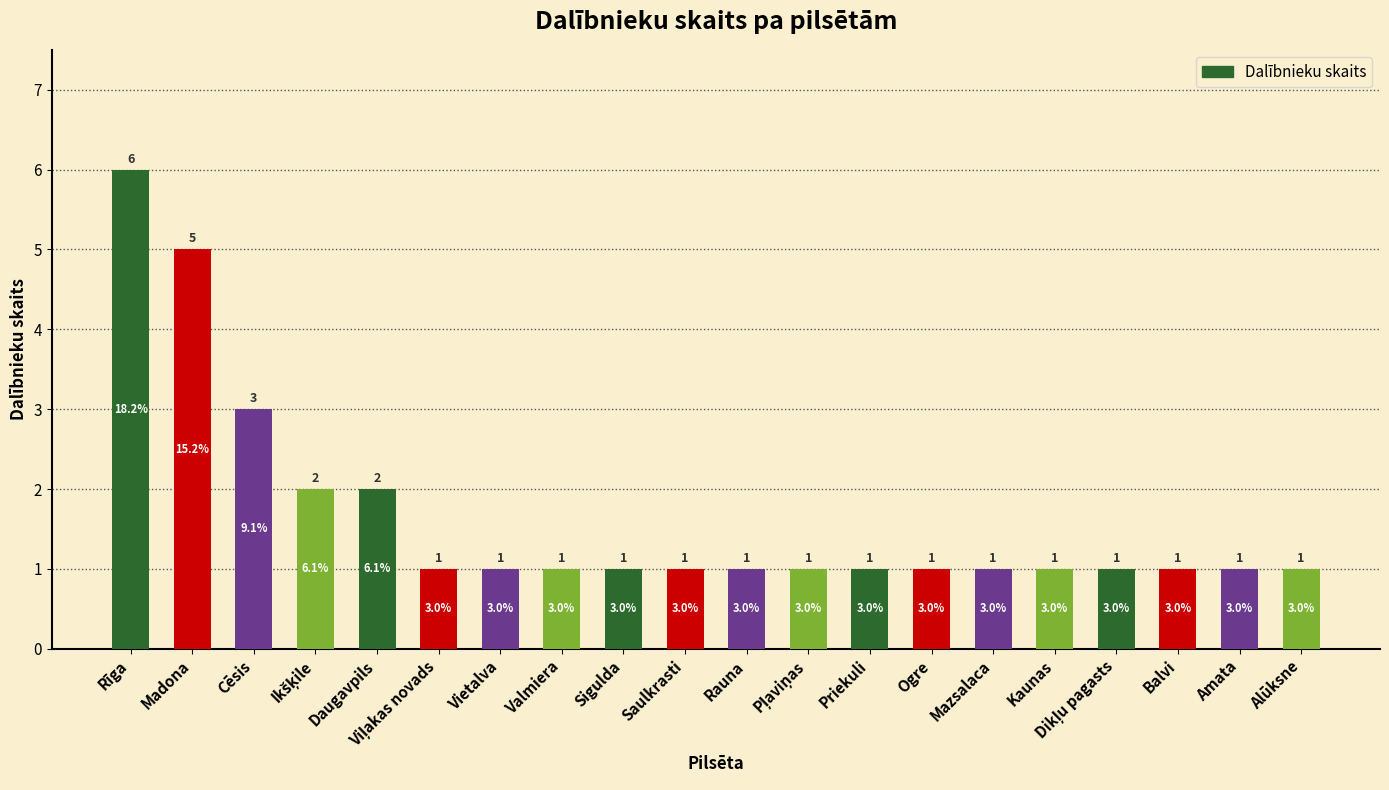

What is the average value?

2